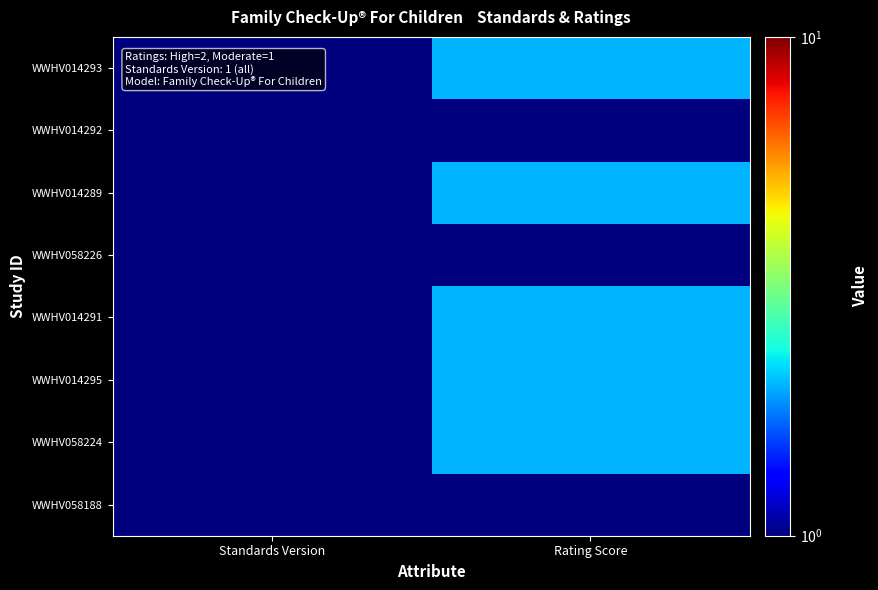

Reading right to left, extract all data points from this chart.

WWHV014293: Rating Score=2	Standards Version=1
WWHV014292: Rating Score=1	Standards Version=1
WWHV014289: Rating Score=2	Standards Version=1
WWHV058226: Rating Score=1	Standards Version=1
WWHV014291: Rating Score=2	Standards Version=1
WWHV014295: Rating Score=2	Standards Version=1
WWHV058224: Rating Score=2	Standards Version=1
WWHV058188: Rating Score=1	Standards Version=1